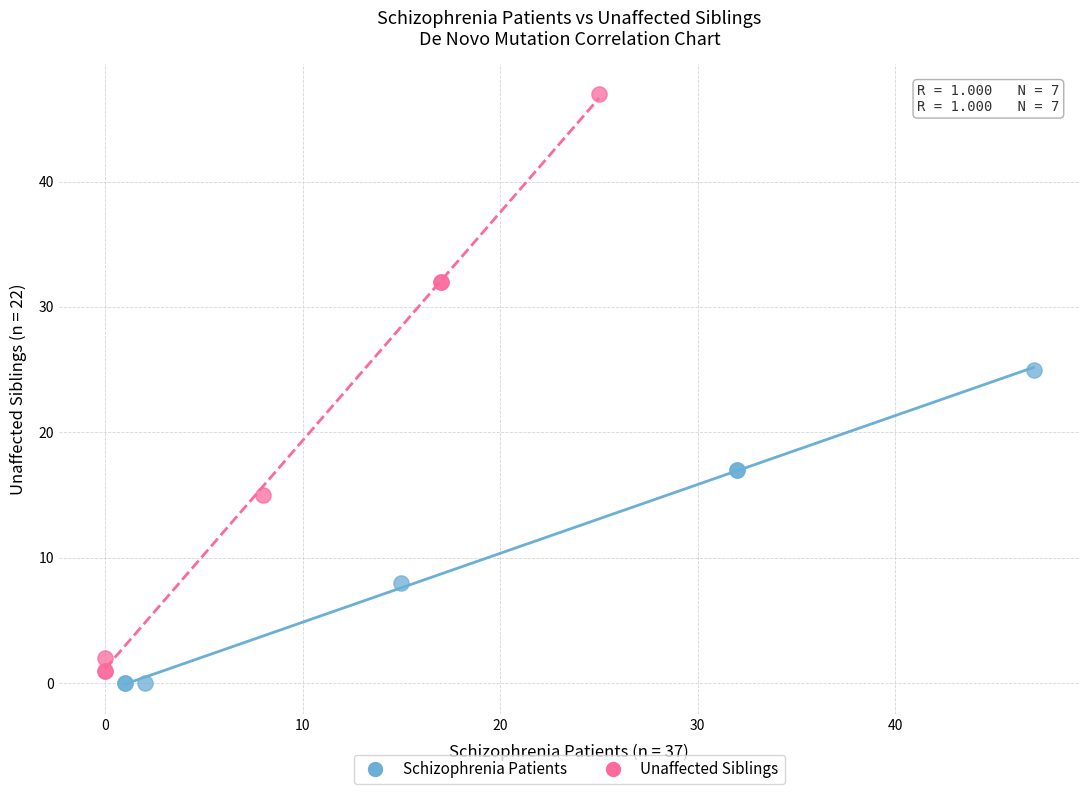

Which series has the largest Y range (max minus min)?

Unaffected Siblings